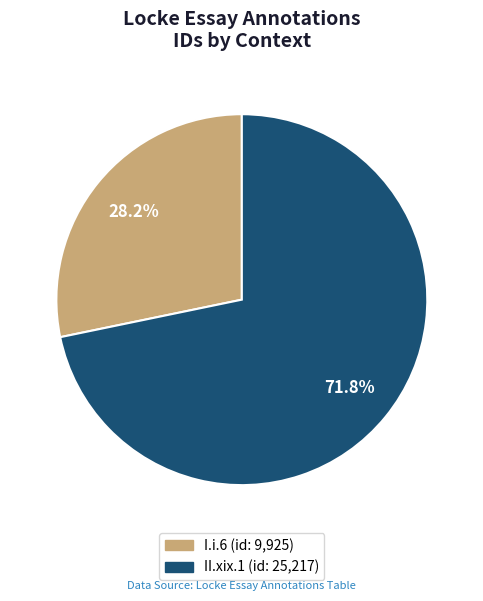

The II.xix.1 slice represents 72% of the pie. True or false?

True